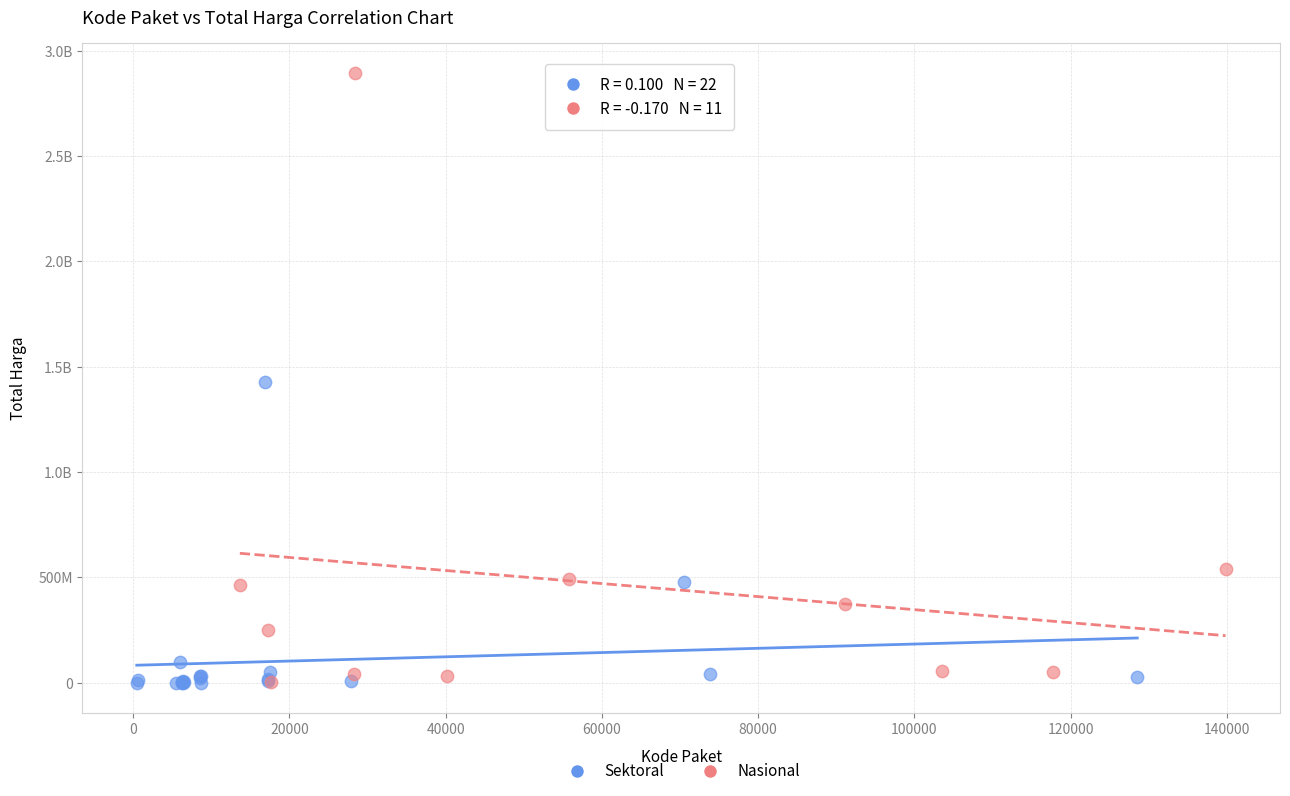

What are all the series names shown in the legend?

Sektoral, Nasional